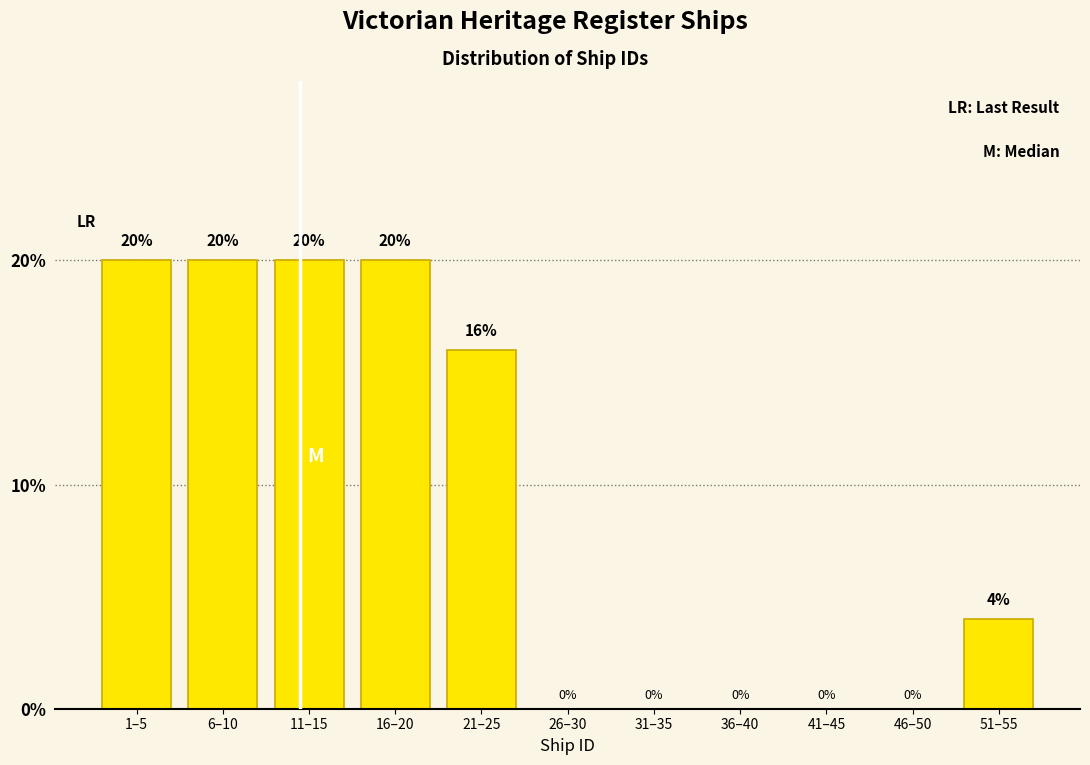

Reading left to right, transcribe all the data shown in this chart.

1–5=20	6–10=20	11–15=20	16–20=20	21–25=16	26–30=0	31–35=0	36–40=0	41–45=0	46–50=0	51–55=4